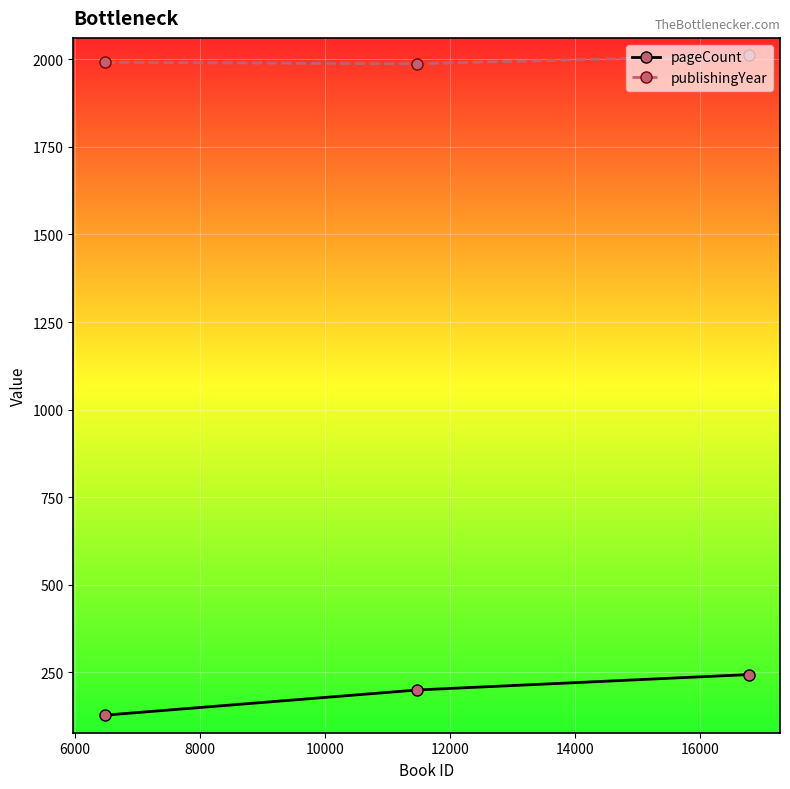

What is the minimum value for pageCount?

128